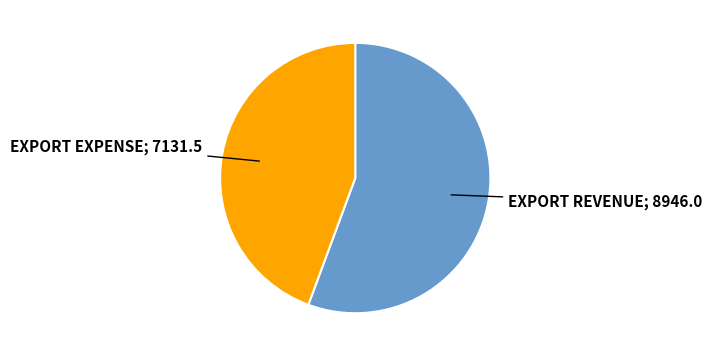

Does any single category account for the majority?

Yes